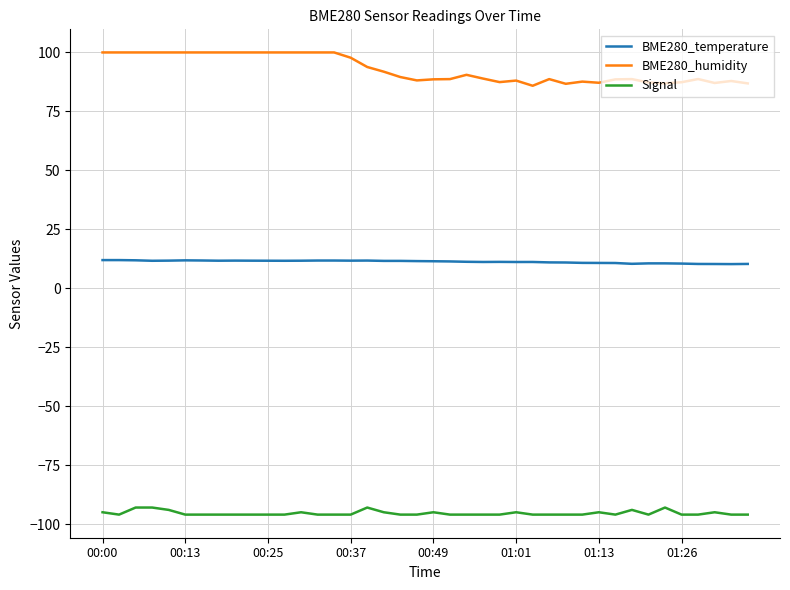

What is the difference between the maximum and minimum values in the BME280_humidity series?

14.1